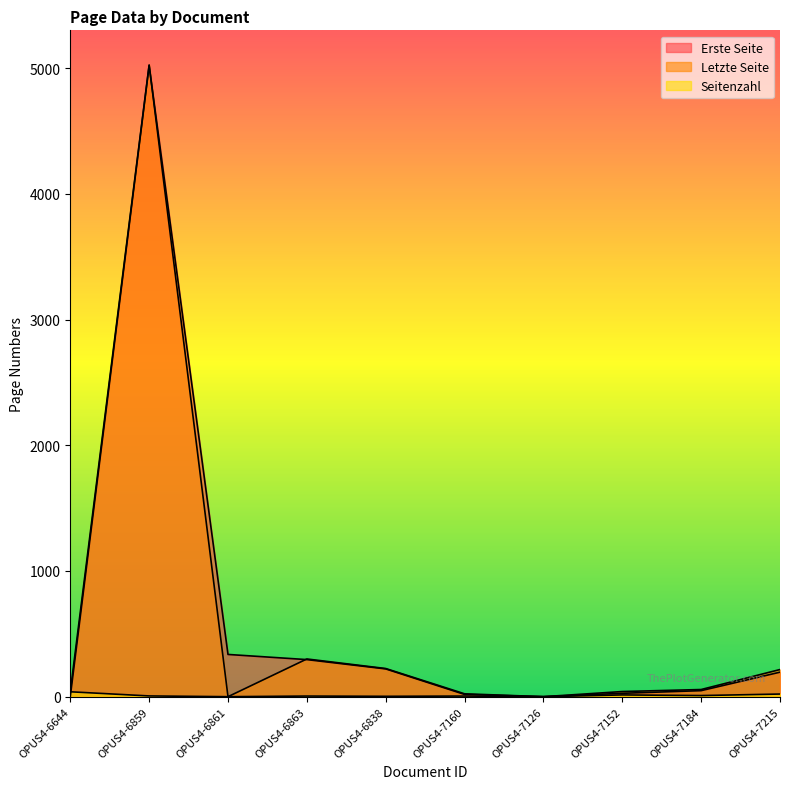

True or false: Seitenzahl has more than 2 interior local peaks.

True